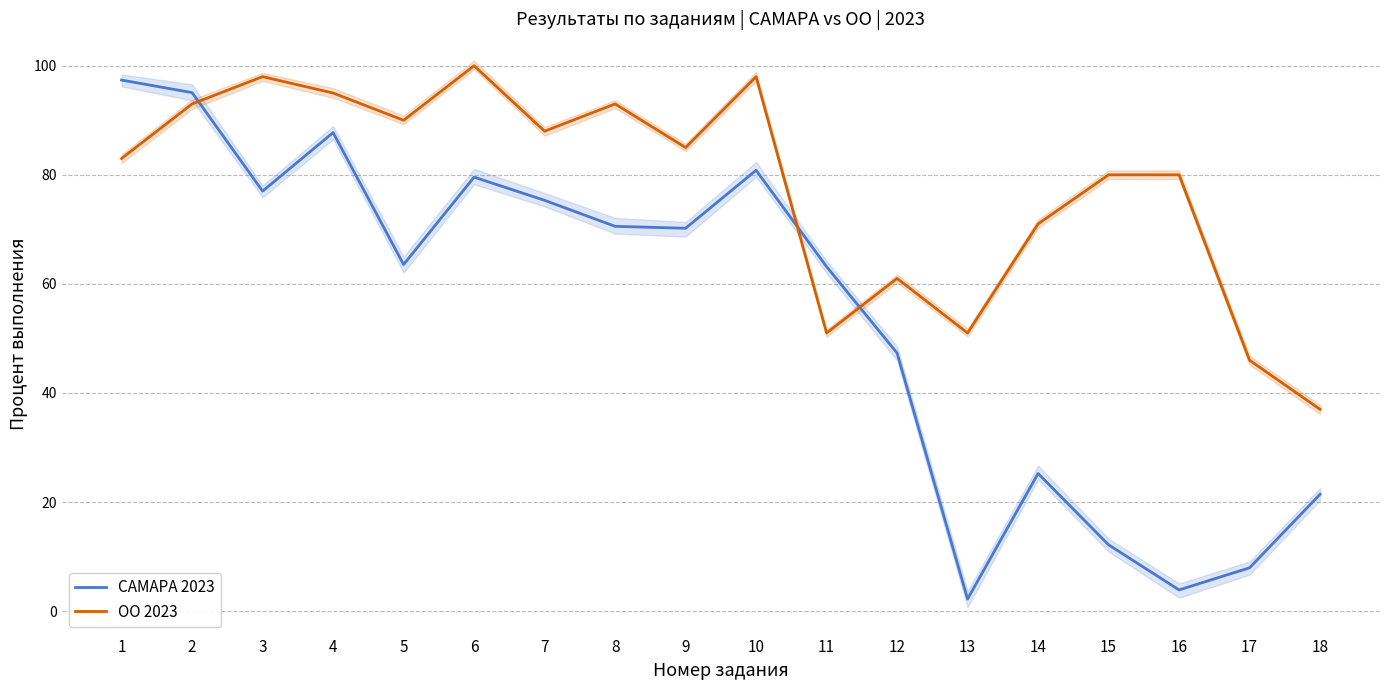

The value of ОО 2023 at 4 is 37.6. True or false?

False